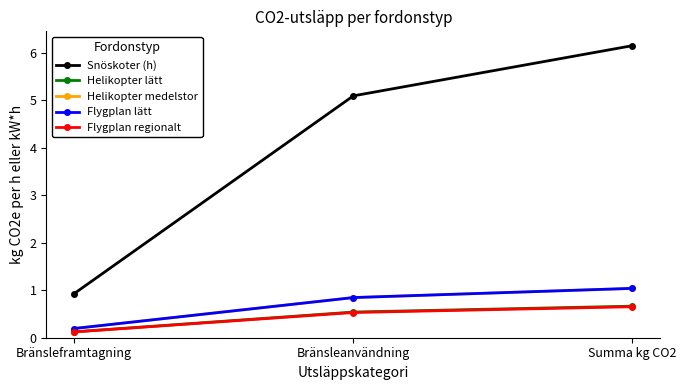

Count the number of data series in this chart.

5